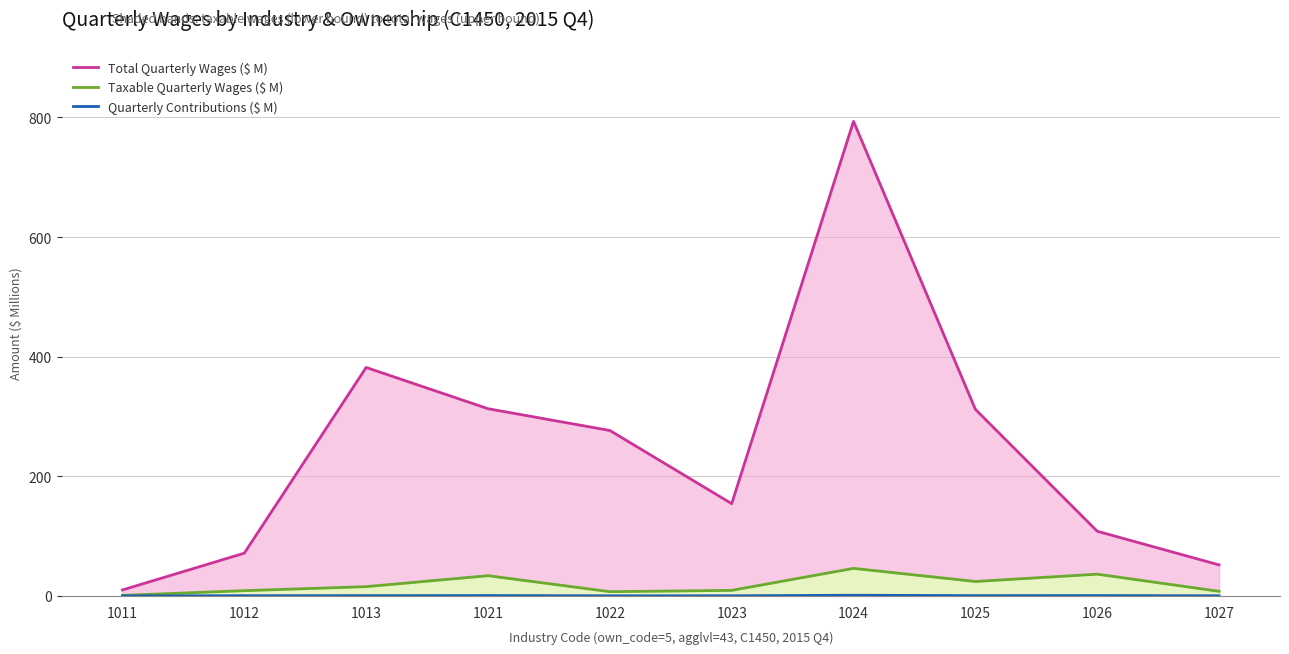

Which category has the highest value across all series?

1024